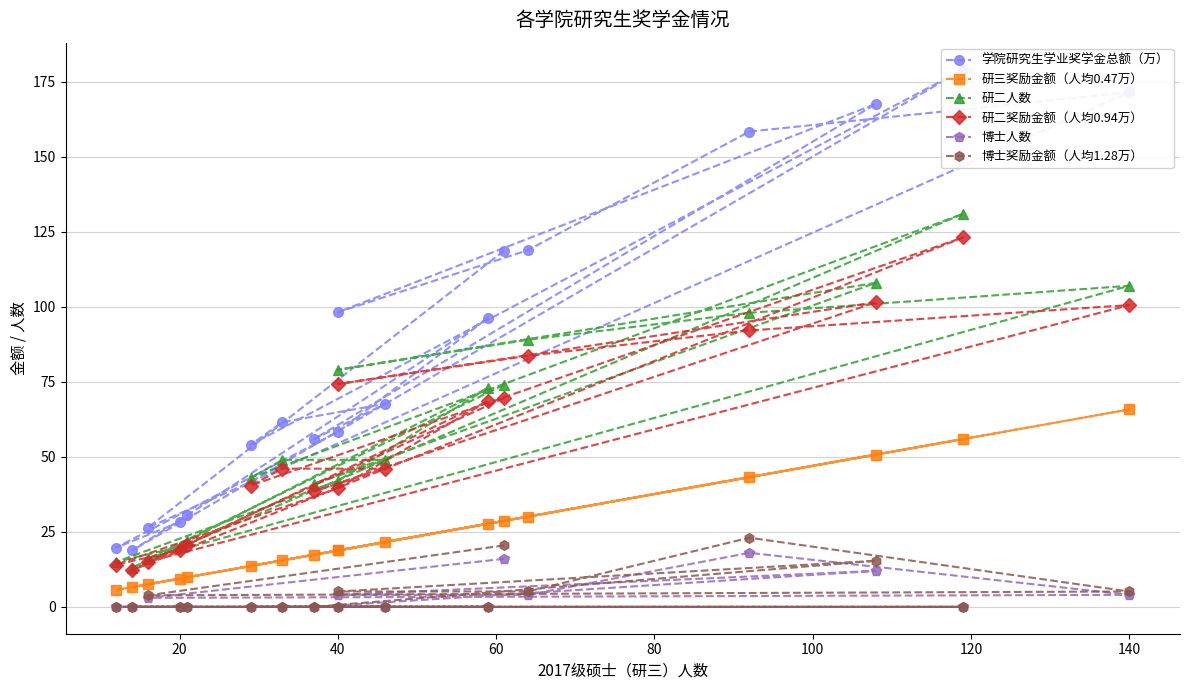

At 80, list the series in order from largest to smallest.

学院研究生学业奖学金总额（万）, 研二人数, 研二奖励金额（人均0.94万）, 研三奖励金额（人均0.47万）, 博士奖励金额（人均1.28万）, 博士人数